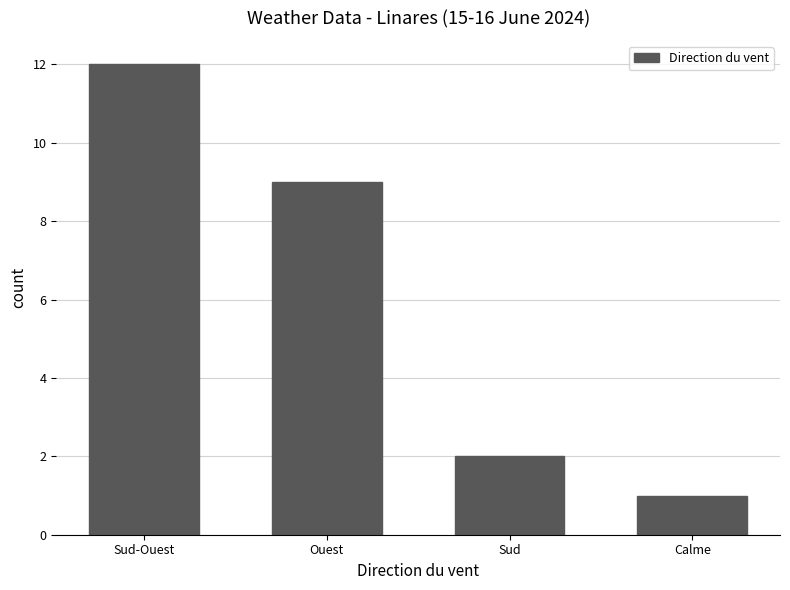

What is the change in value from Sud to Calme?

-1